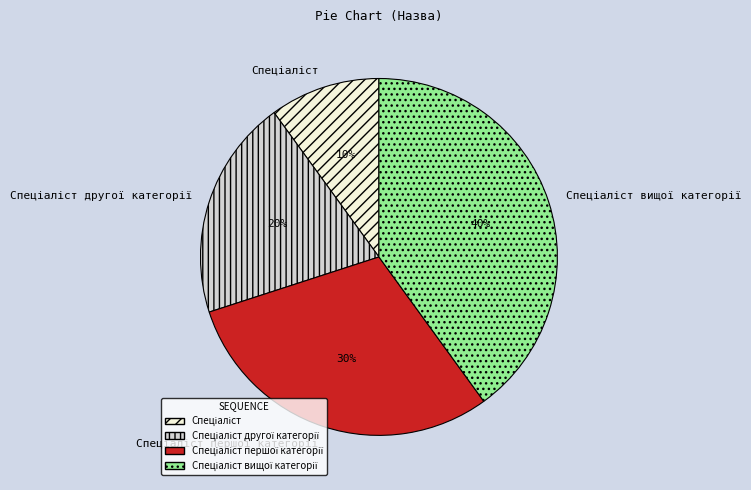

To the nearest percent, what is the difference between the largest and smallest slice percentages?

30%